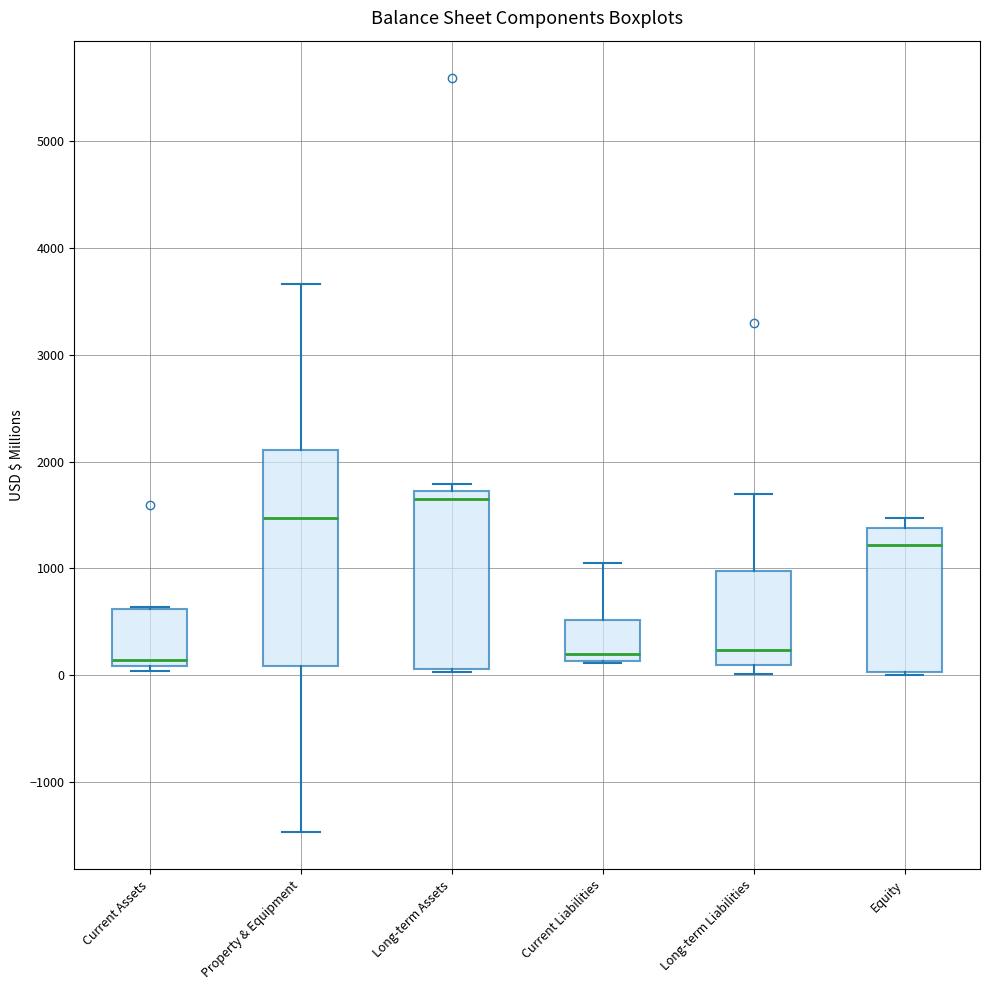

Which box is the tallest, from its lower edge to its upper edge?

Property & Equipment